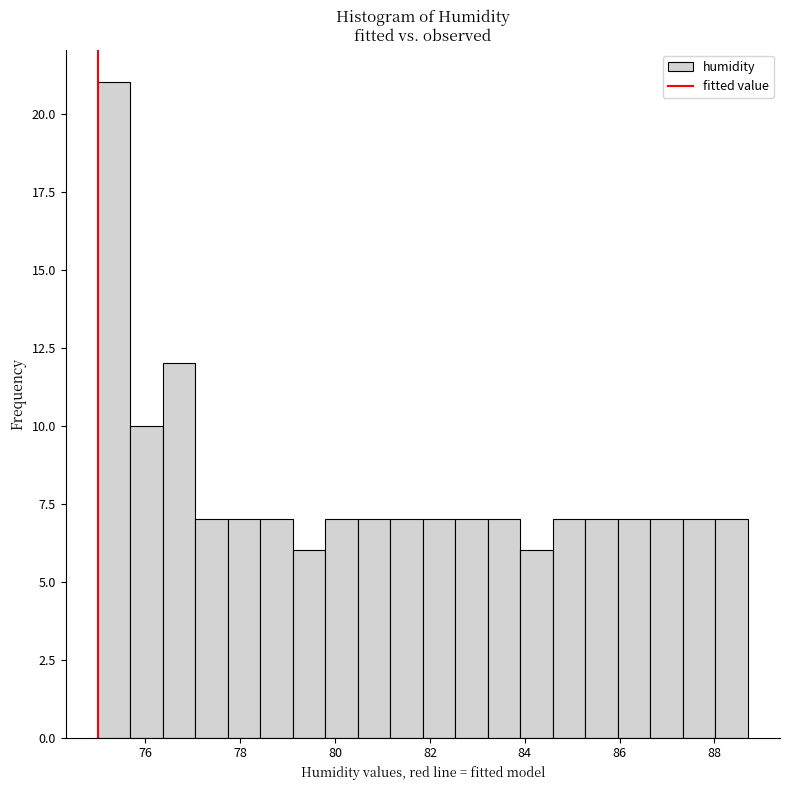

Around what value on the x-axis is the tallest bar? Give the approximate position of its centre, as read against the axis.

75.4